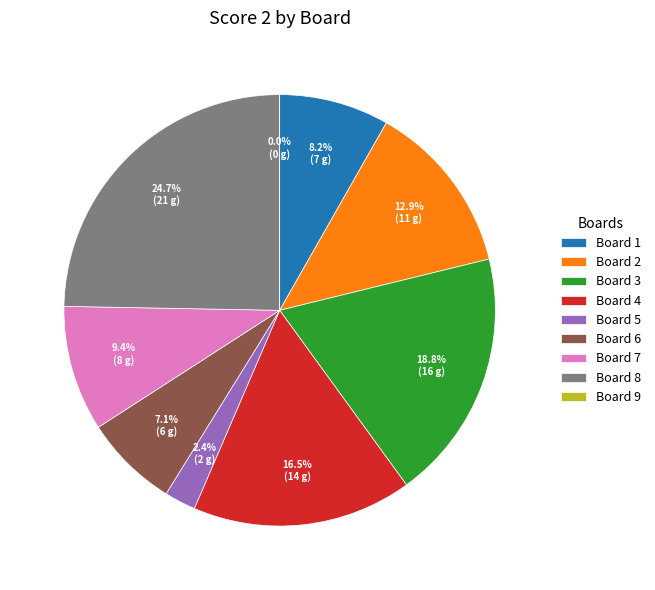

To the nearest percent, what percentage of the pie is Board 3?

19%